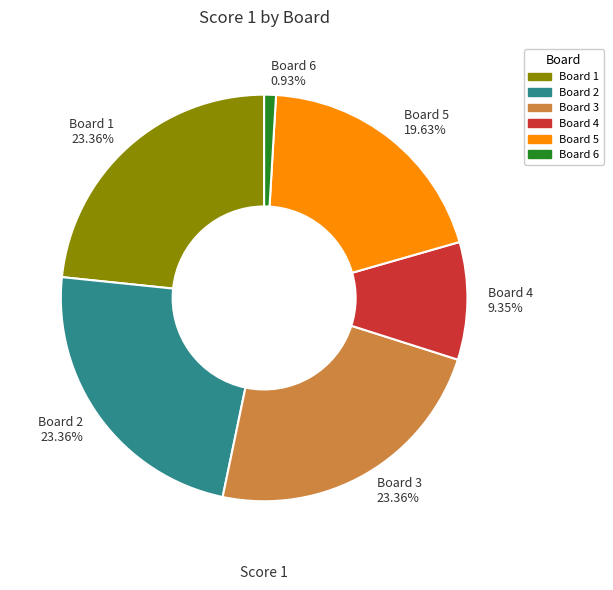

Which category has the smallest portion of the pie?

Board 6